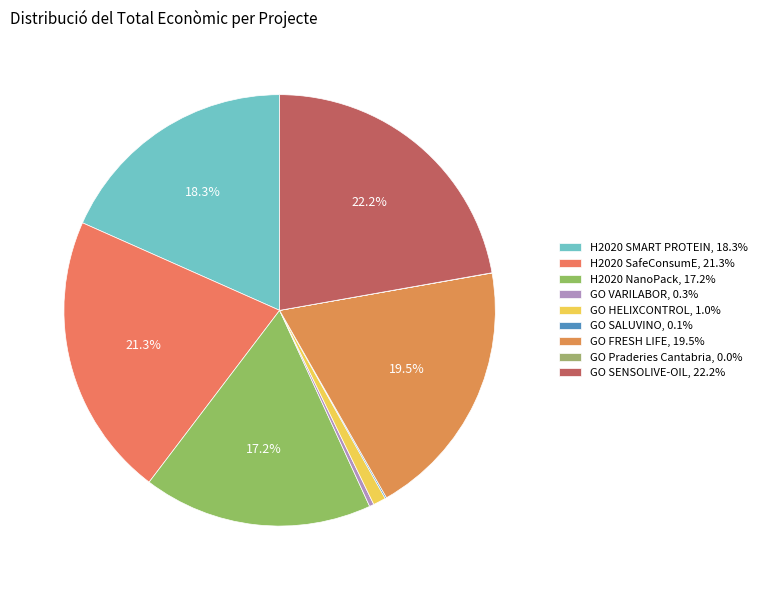

Which category has the smallest portion of the pie?

GO Praderies Cantabria